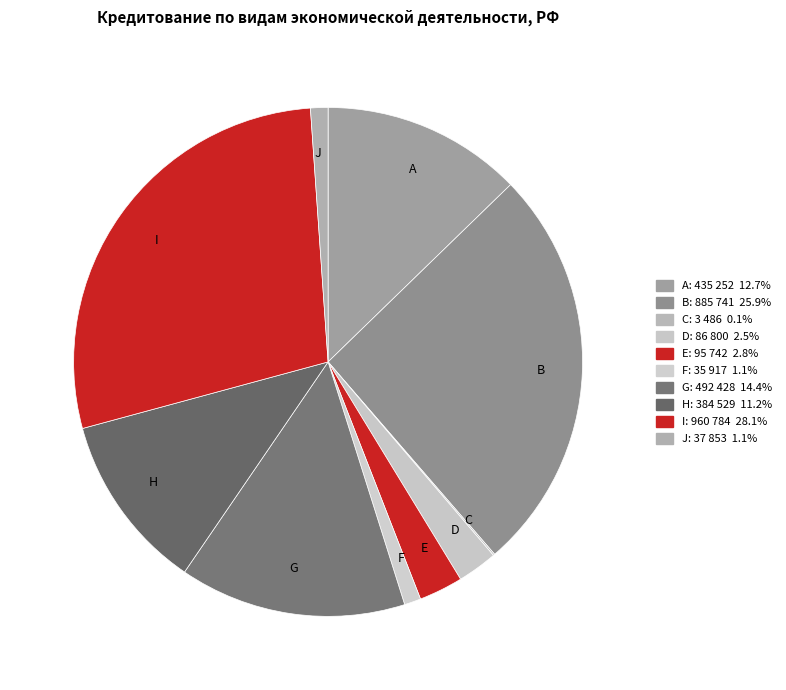

Which has a higher value, H or G?

G